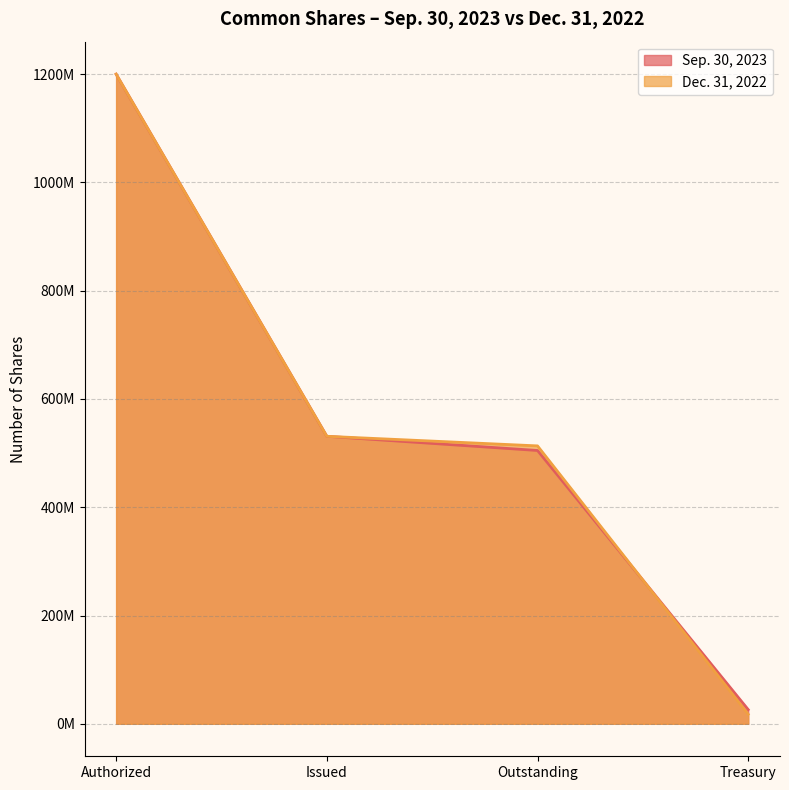

What is the value of the Dec. 31, 2022 point at the 2nd from the left?

531051530